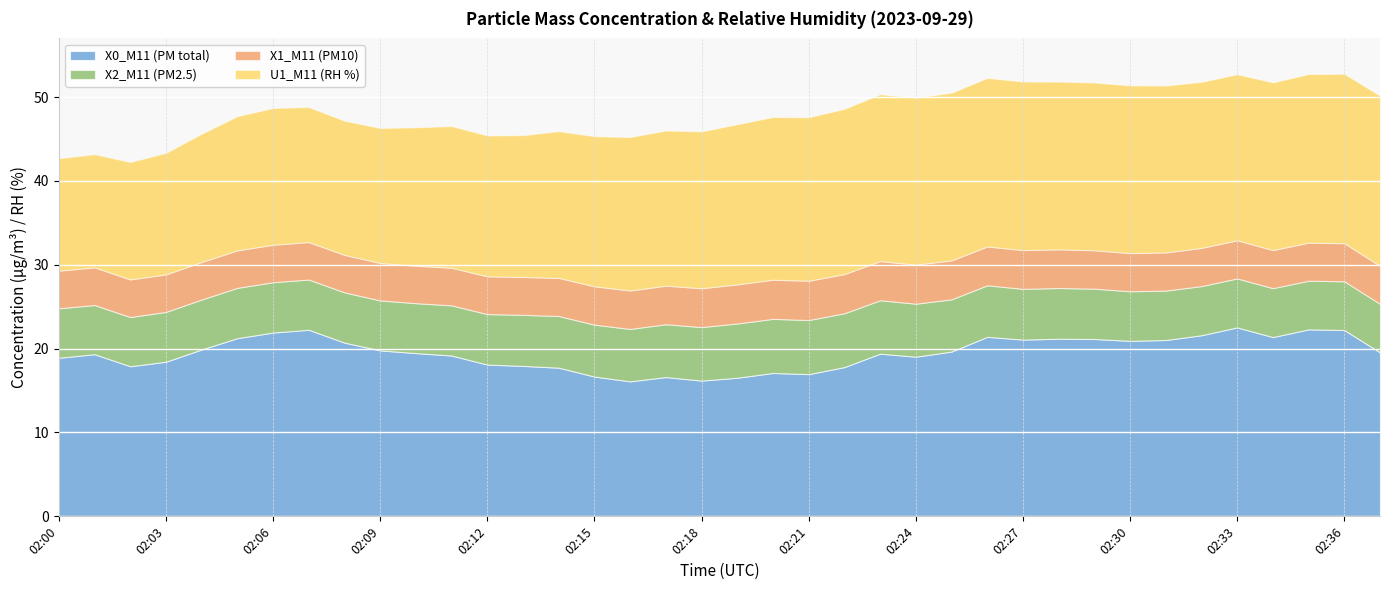

How many interior local valleys does the U1_M11 (RH %) series have?

2